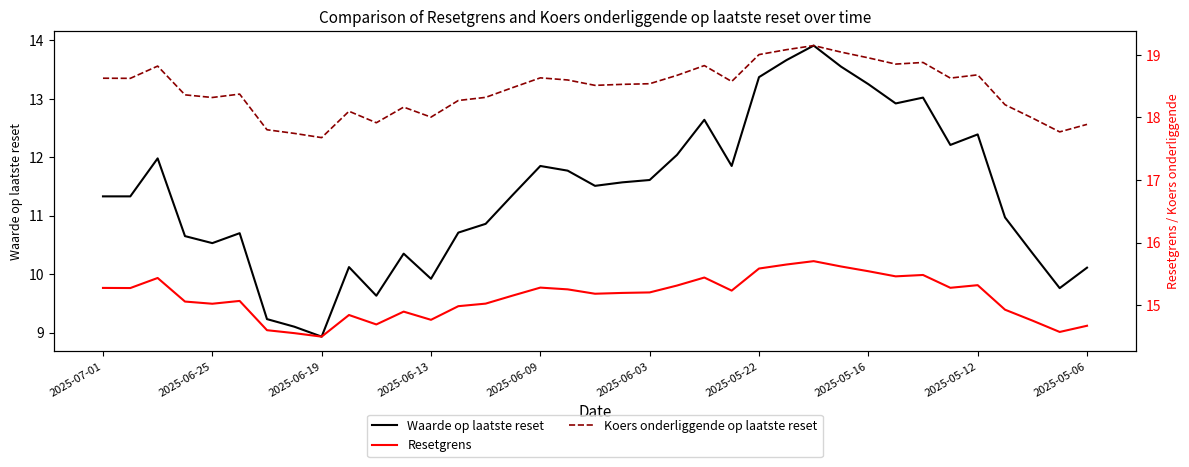

How many distinct data groups are displayed?

3